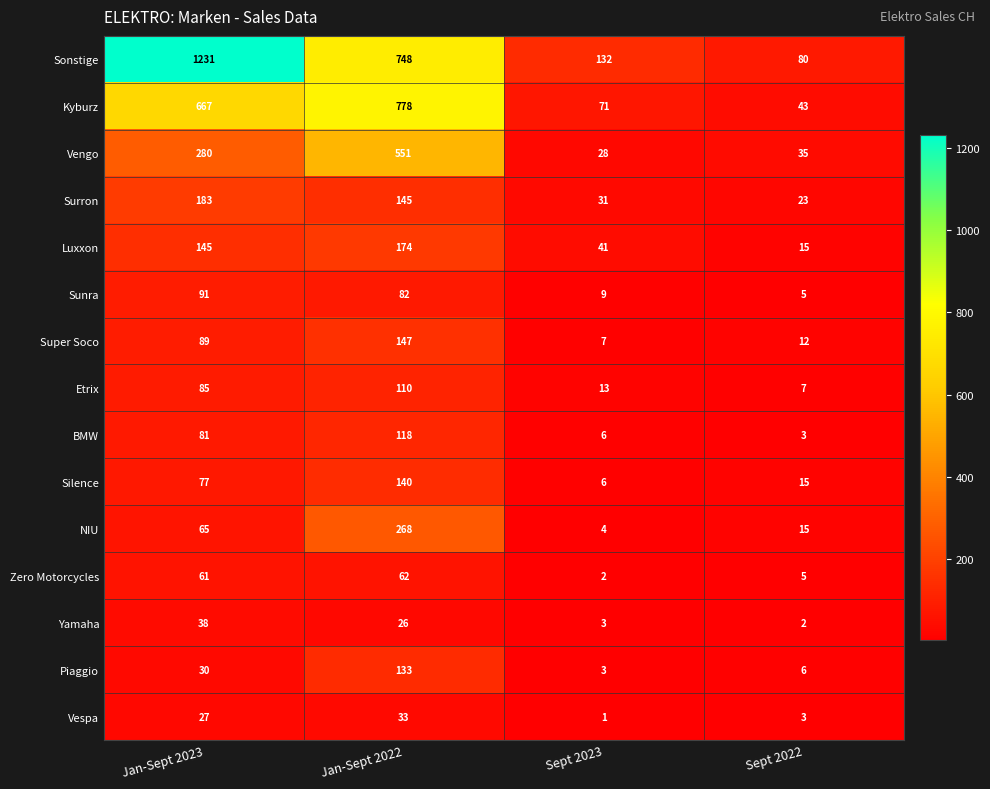

The value of Vespa at Sept 2023 is 2. True or false?

False